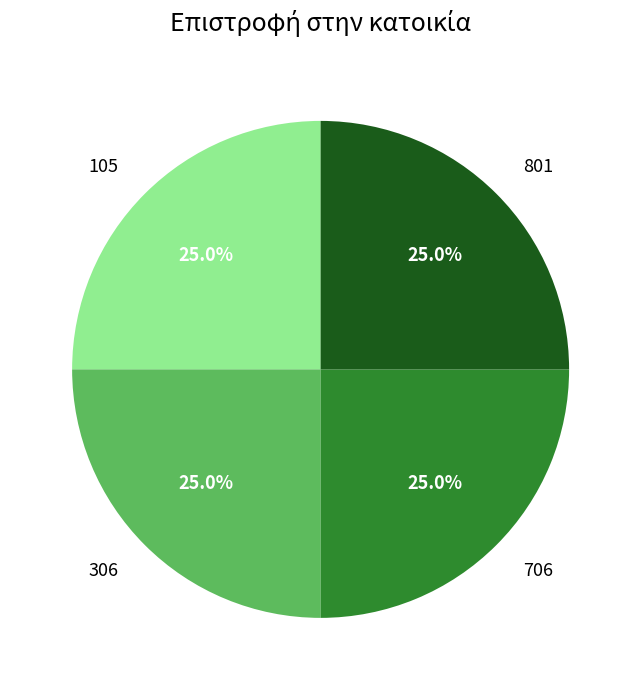

To the nearest percent, what is the average slice percentage?

25%